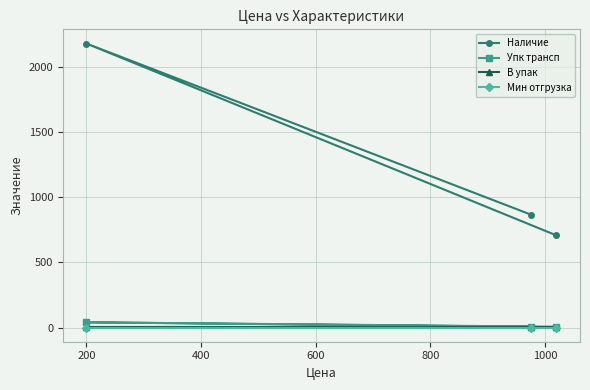

What are all the series names shown in the legend?

Наличие, Упк трансп, В упак, Мин отгрузка